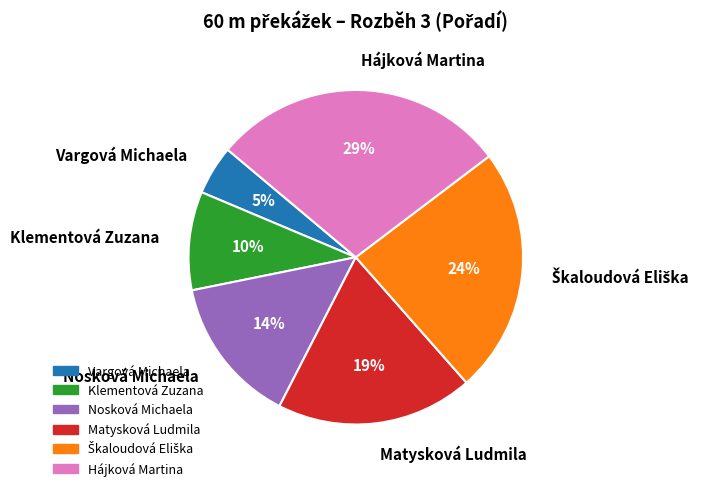

To the nearest percent, what percentage of the pie is Vargová Michaela?

5%